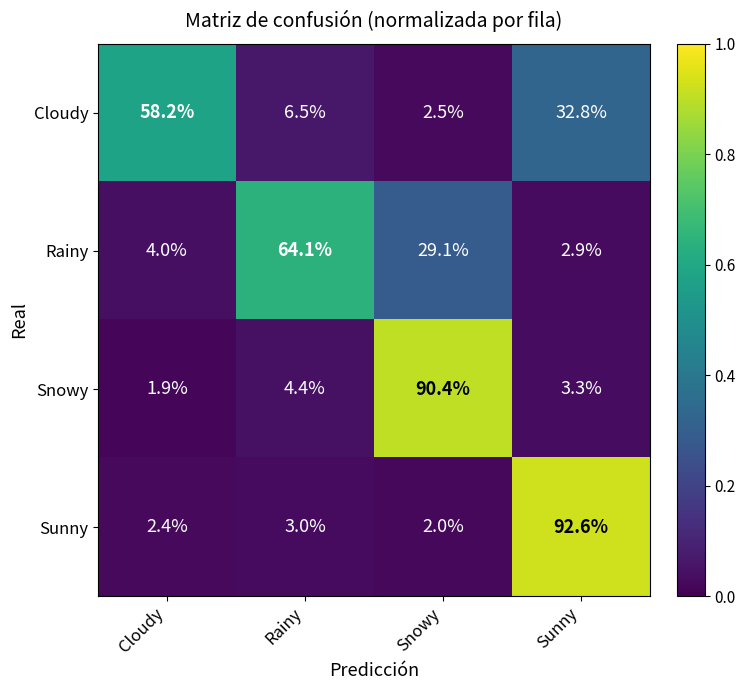

What is the maximum value shown in the chart?

92.6